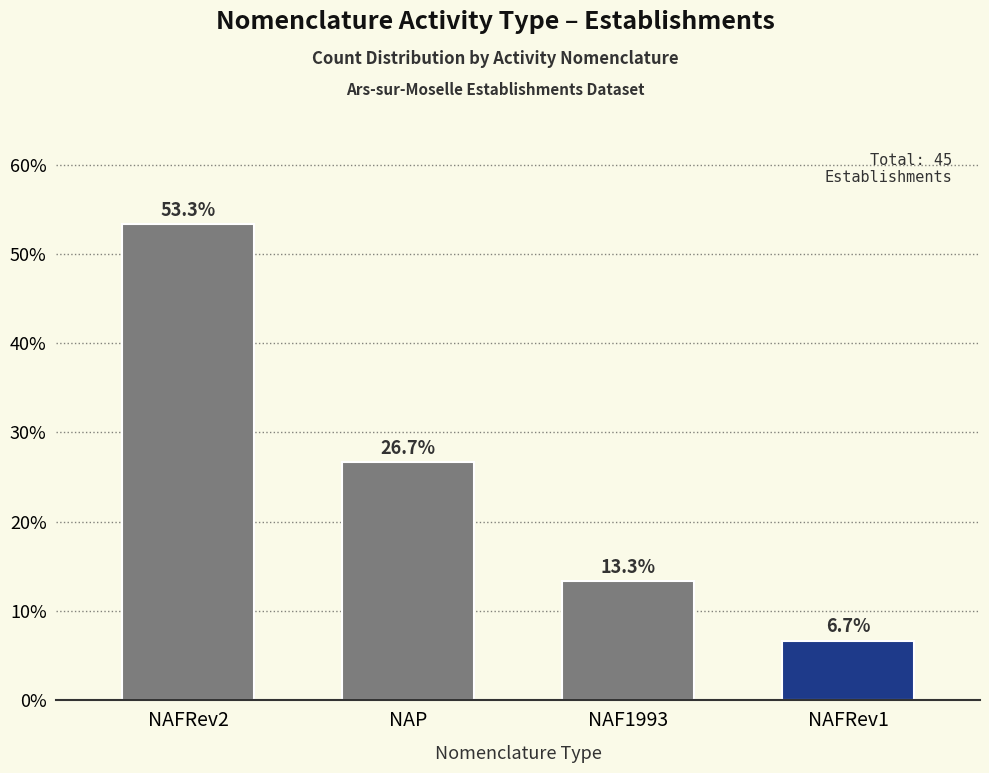

What is the difference between the maximum and minimum values?

46.7